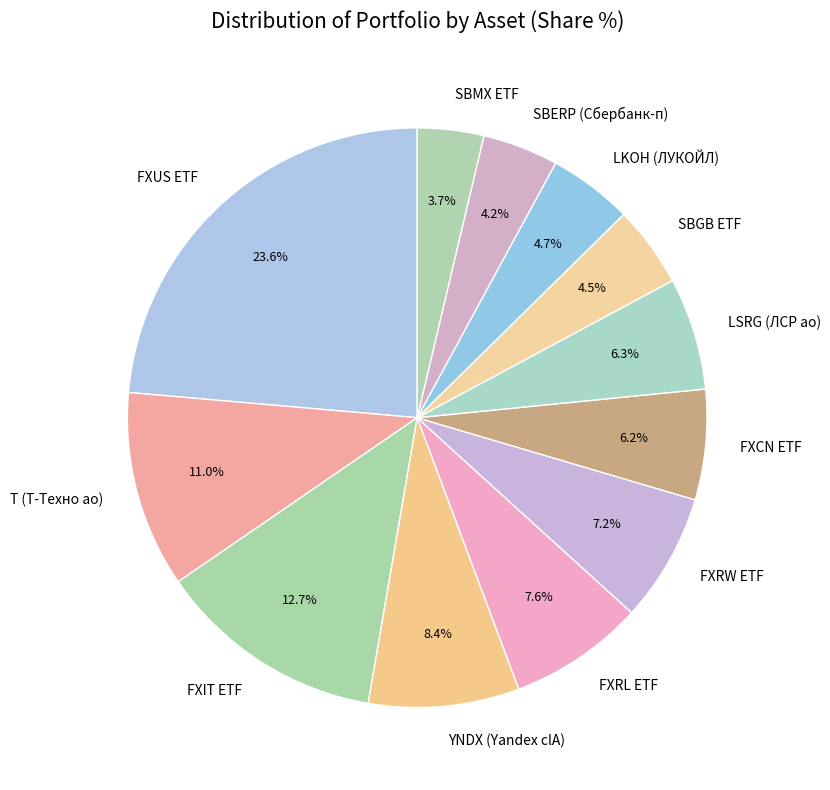

Approximately how many times larger is the value at LKOH (ЛУКОЙЛ) compared to SBERP (Сбербанк-п)?

1.1